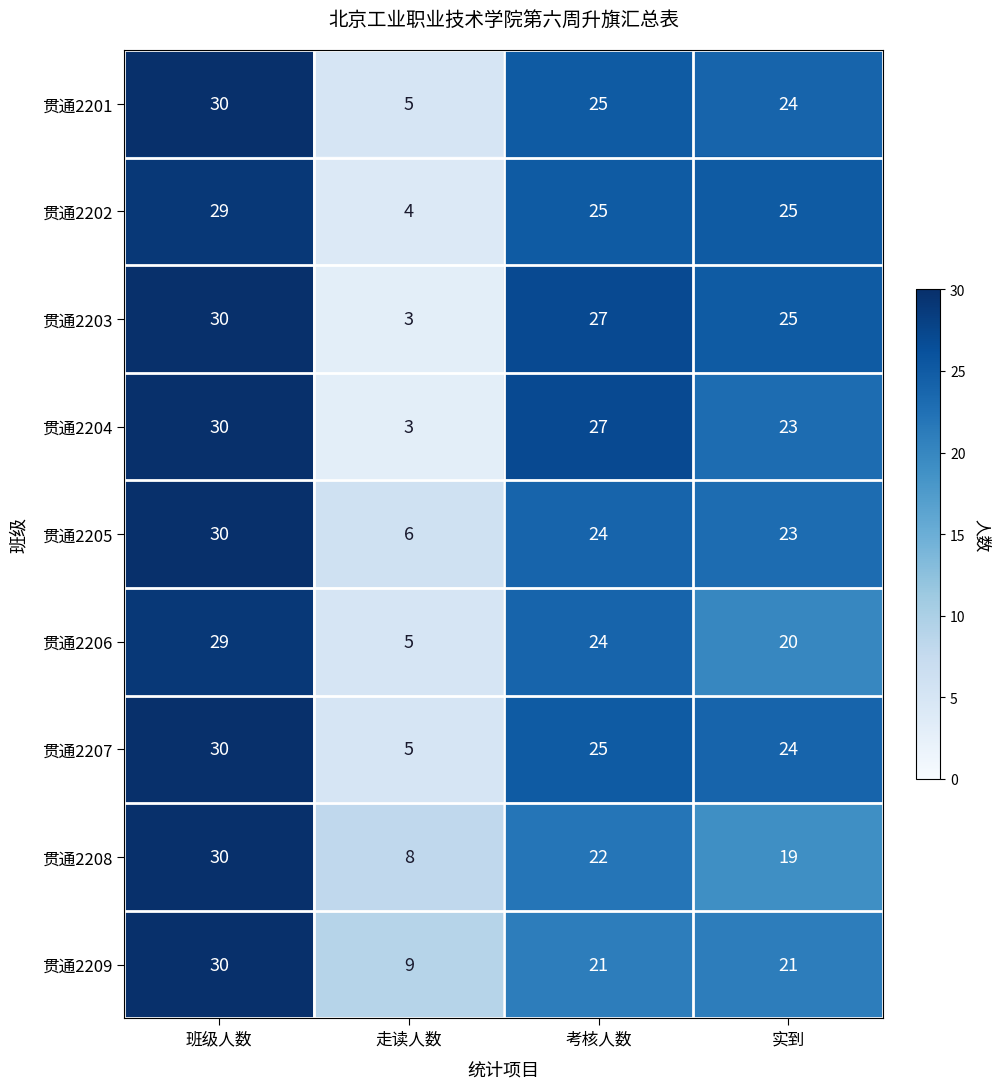

What is the difference between the highest and lowest values at 实到?

6